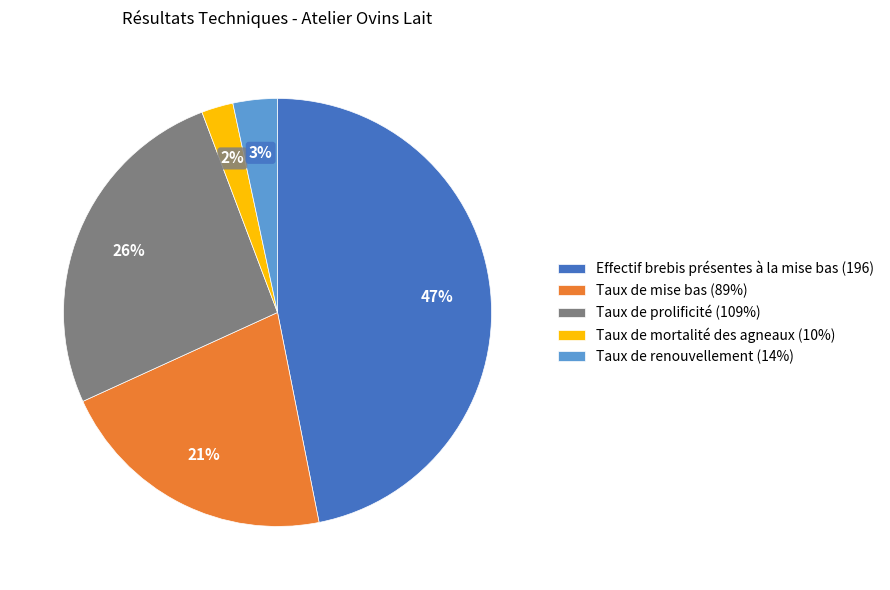

The Taux de renouvellement (14%) slice represents 3% of the pie. True or false?

True